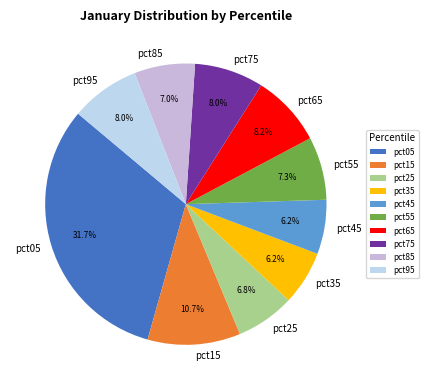

To the nearest percent, what percentage of the pie is pct05?

32%